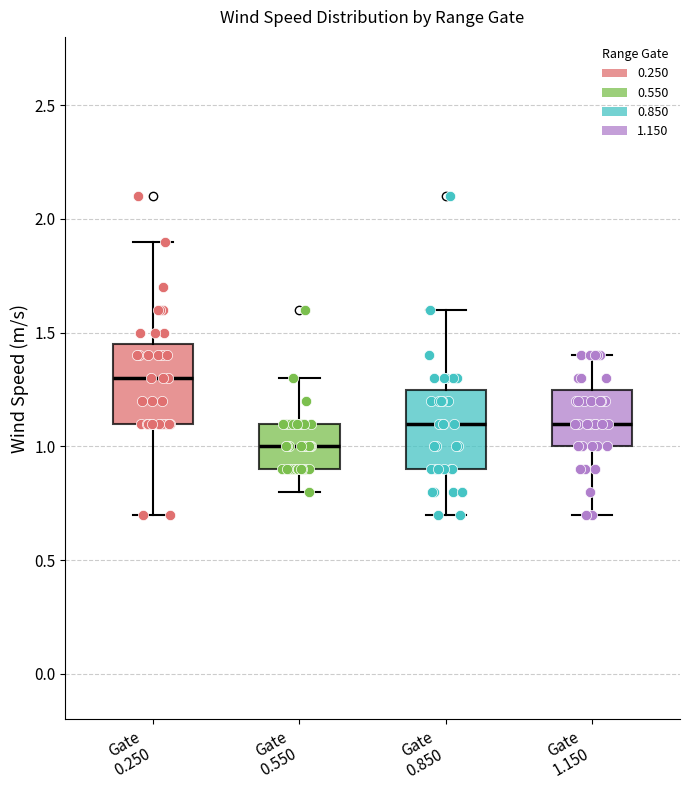

Where does the lower whisker of the box for Gate 0.250 end on the y-axis? The values are not printed on the chart, so give them approximately, as read against the axis.

0.70